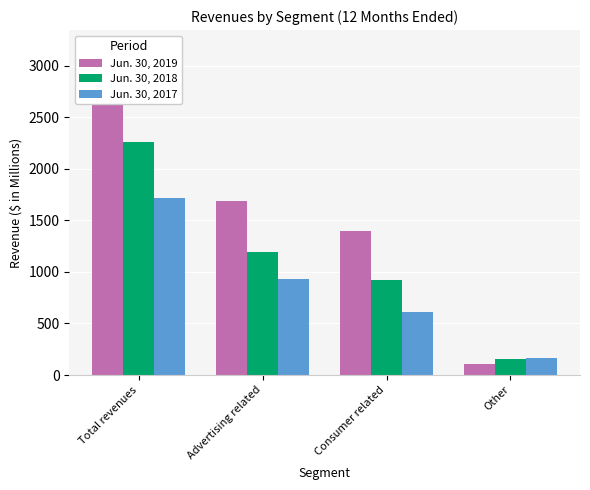

Which series has the largest total across all categories?

Jun. 30, 2019